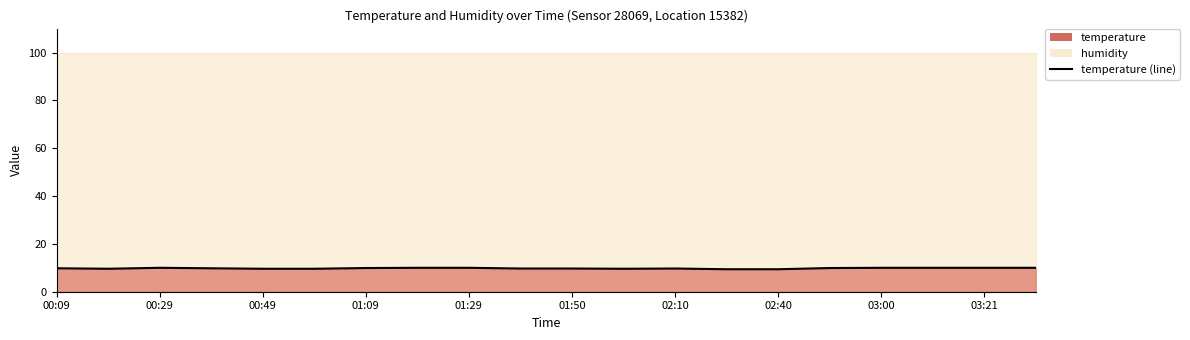

Read the value at 00:09.

9.8